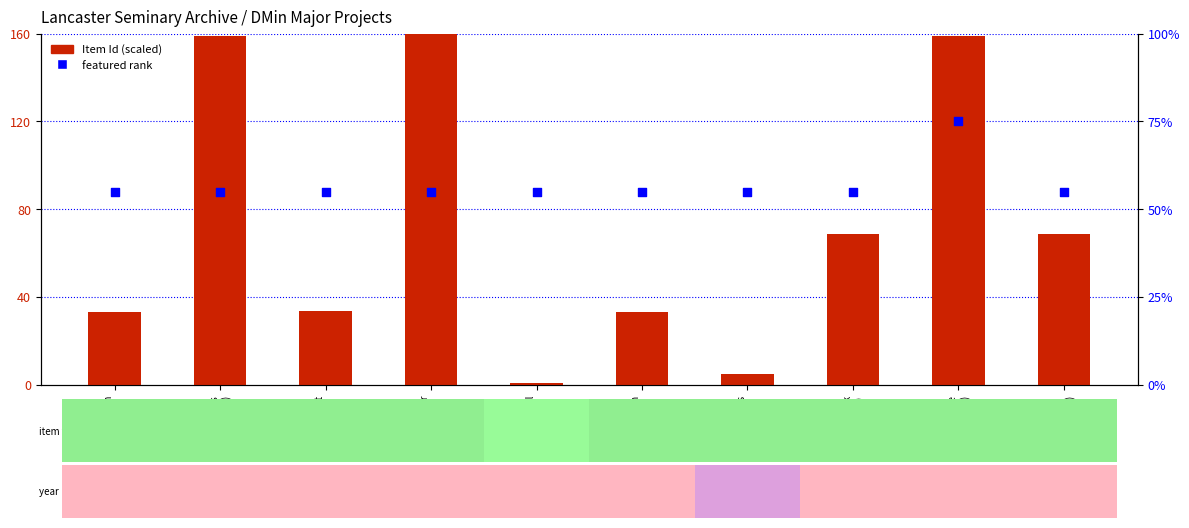

Which series has the widest spread of Y values?

Item Id (scaled)